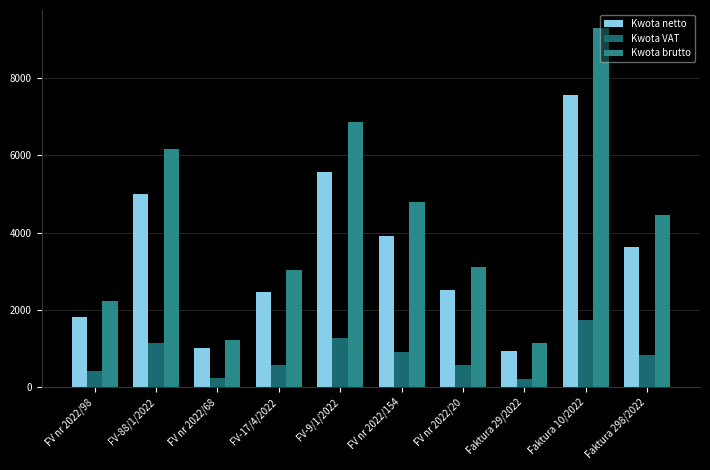

Which series has the largest range (max minus min)?

Kwota brutto